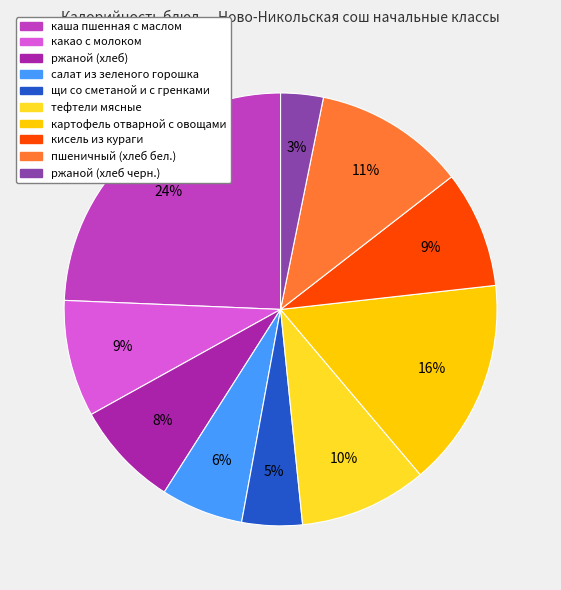

What is the total percentage of кисель из кураги and щи со сметаной и с гренками?

13.2%